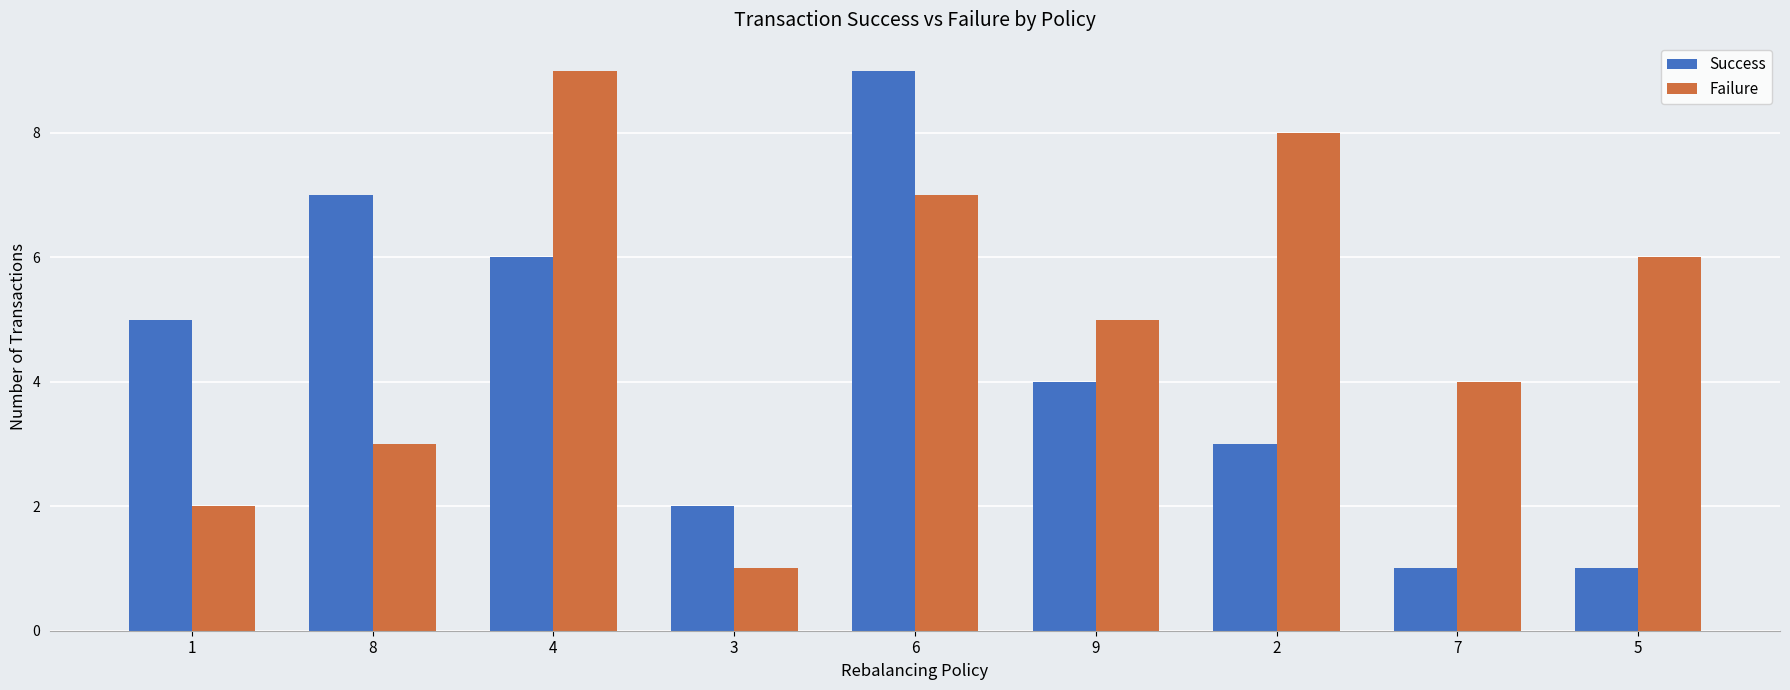

Rank the series by their average value, from highest to lowest.

Failure, Success